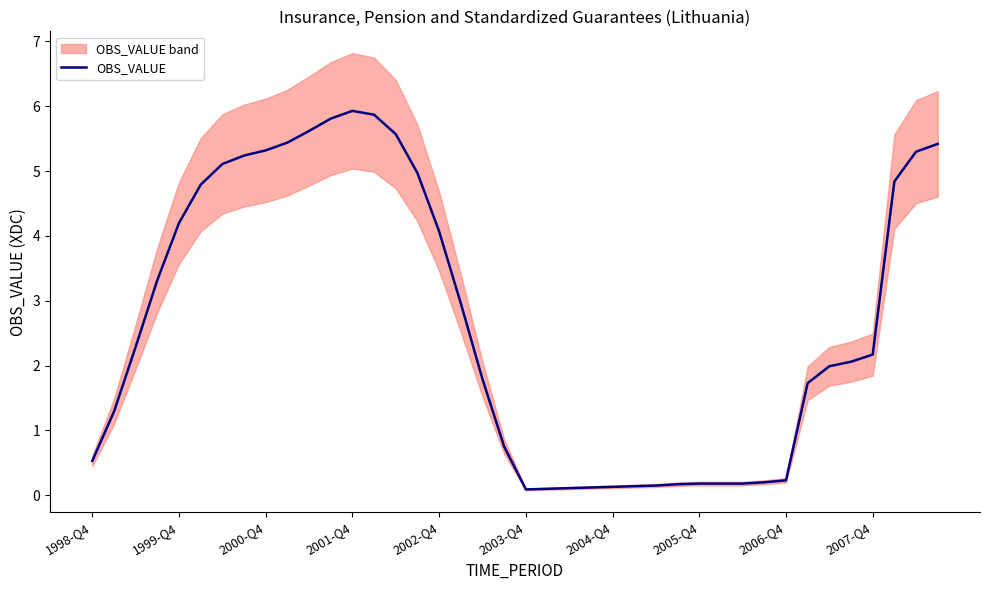

What is the highest value of the OBS_VALUE series?

5.9